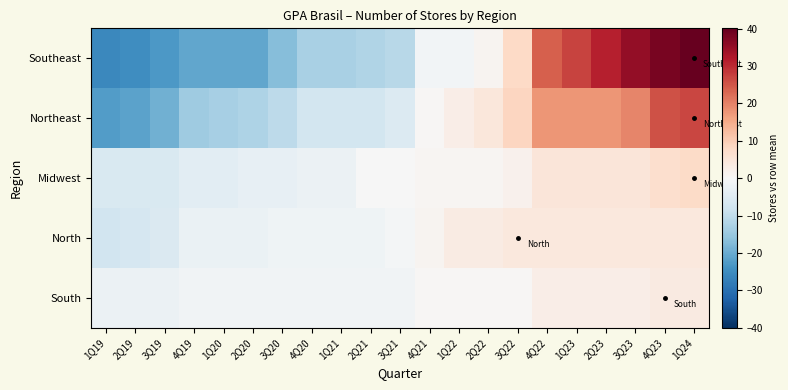

How many data points does each series have?

21